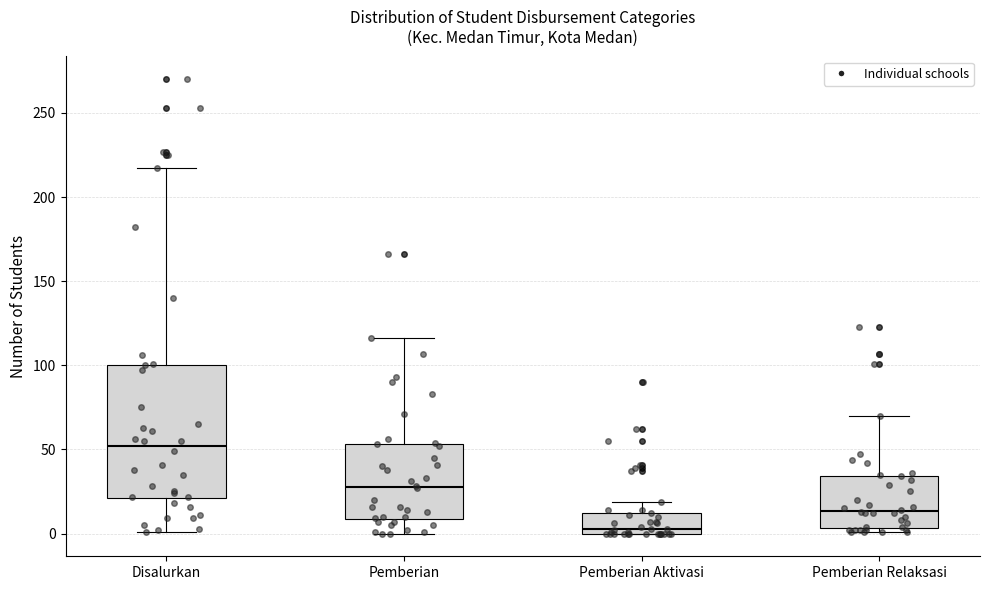

Which box is the tallest, from its lower edge to its upper edge?

Disalurkan